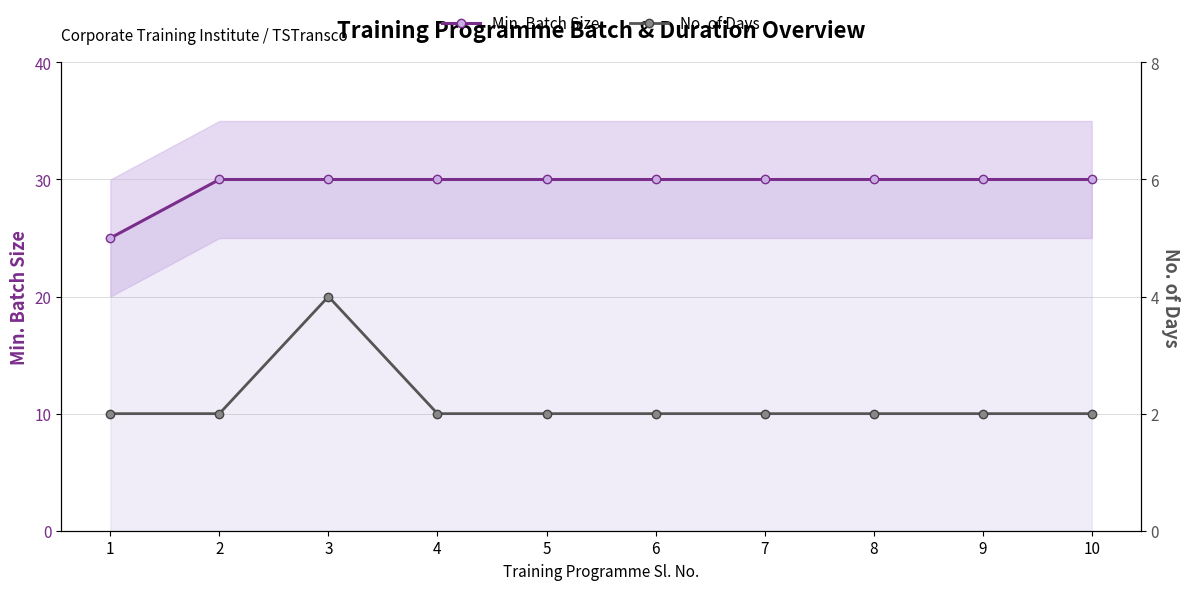

Is the value of No. of Days at 9 greater than the value of Min. Batch Size at 1?

No